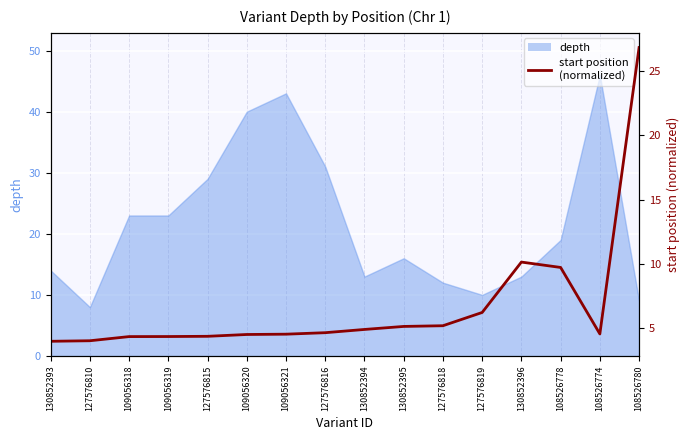

What is the sum of all values?

107.7